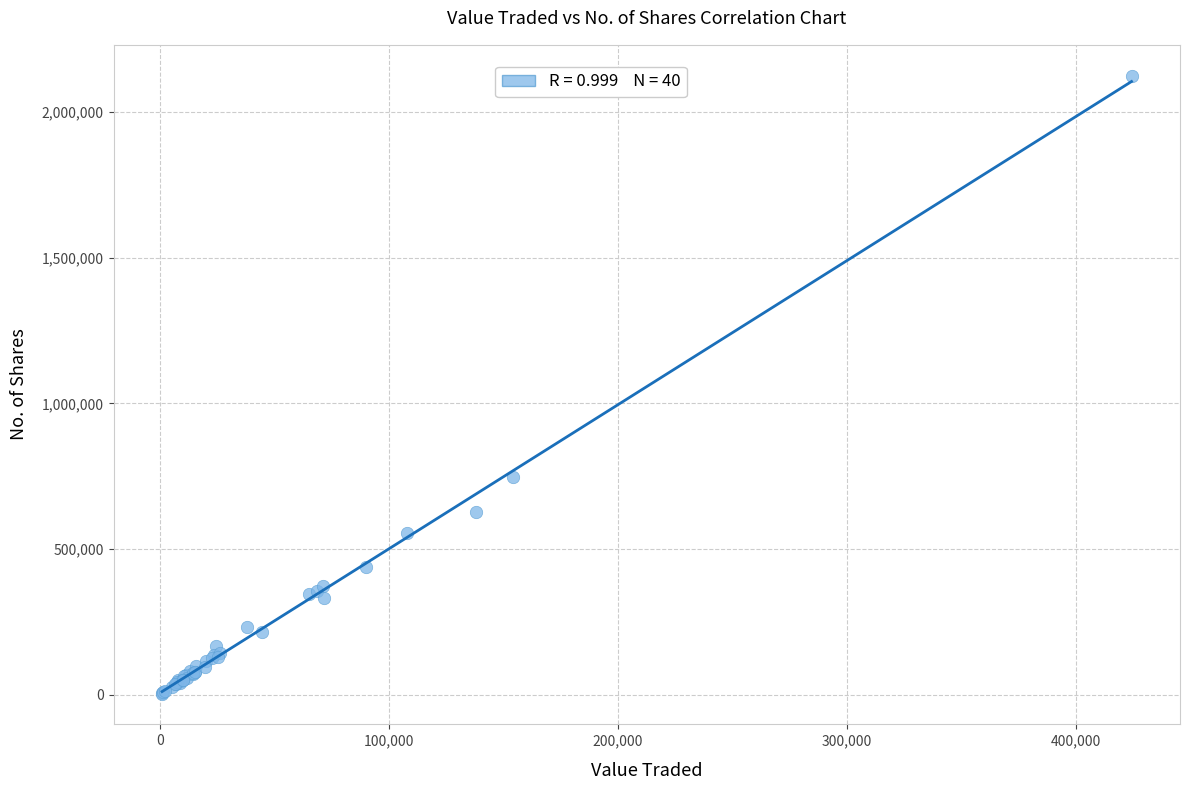

What Y value in the scatter plot is closest to 1064670?

747164